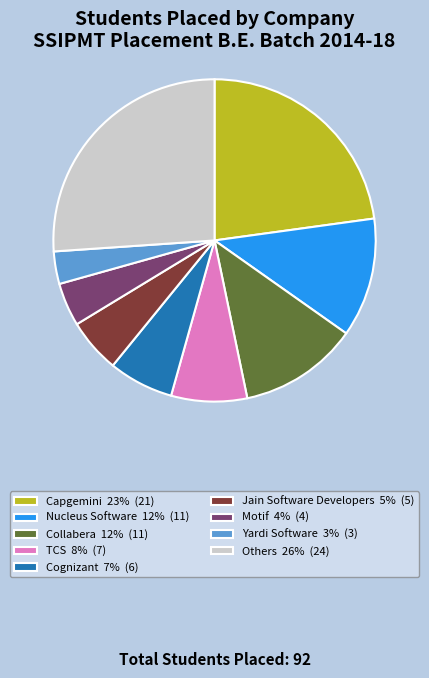

Is Jain Software Developers 5% (5) the majority of the pie?

No